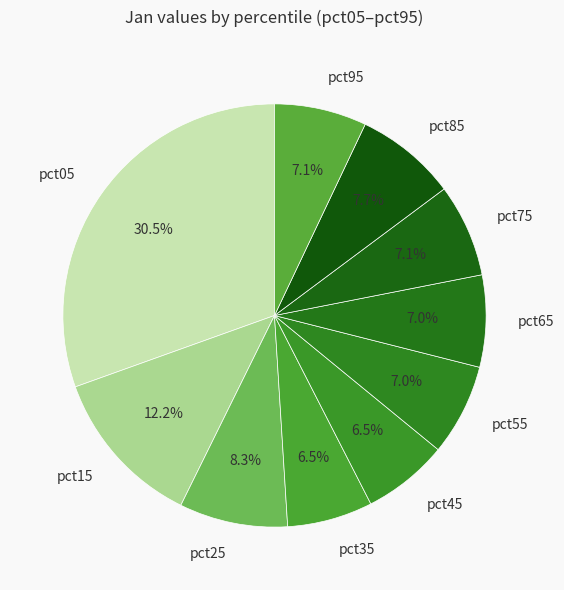

Count the number of slices in the pie.

10